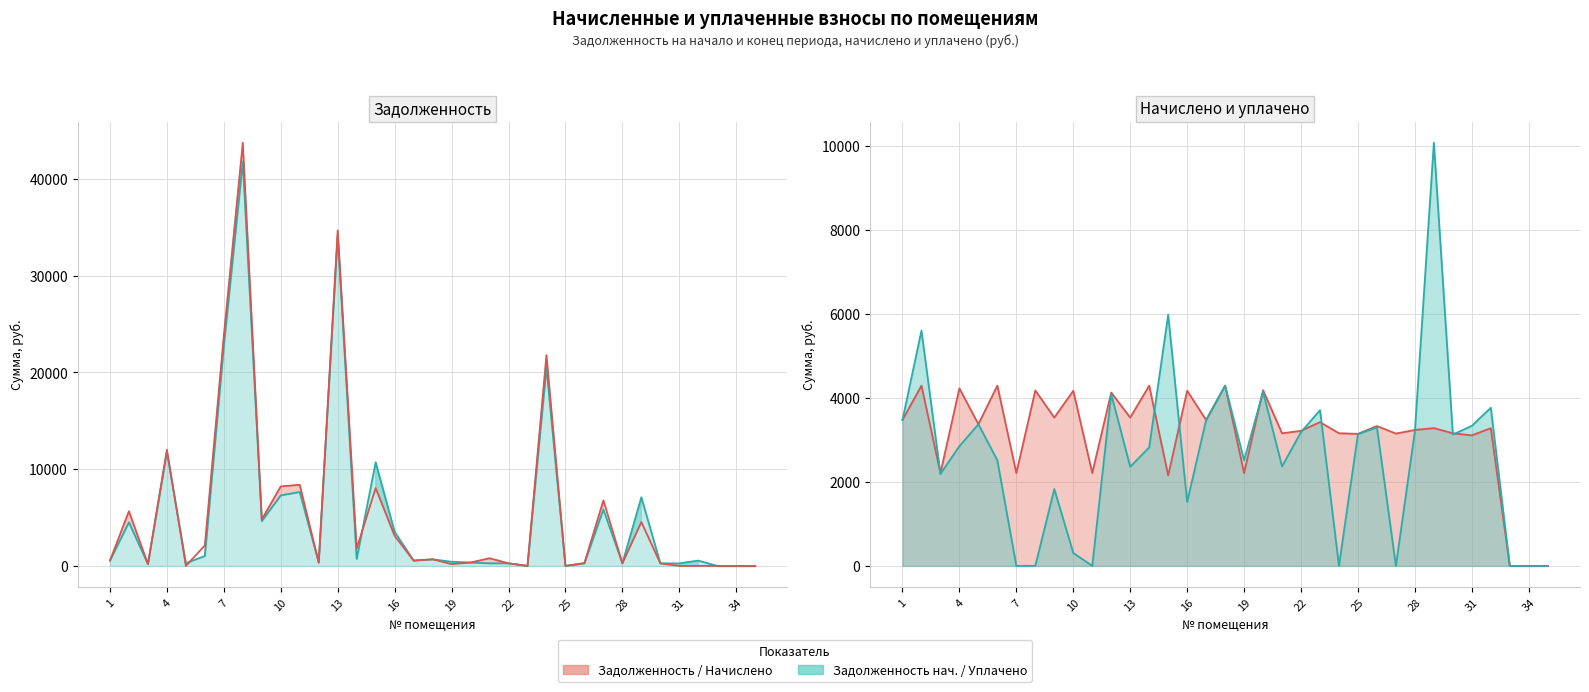

How many positive values does the начислено (col_3) series have?

32